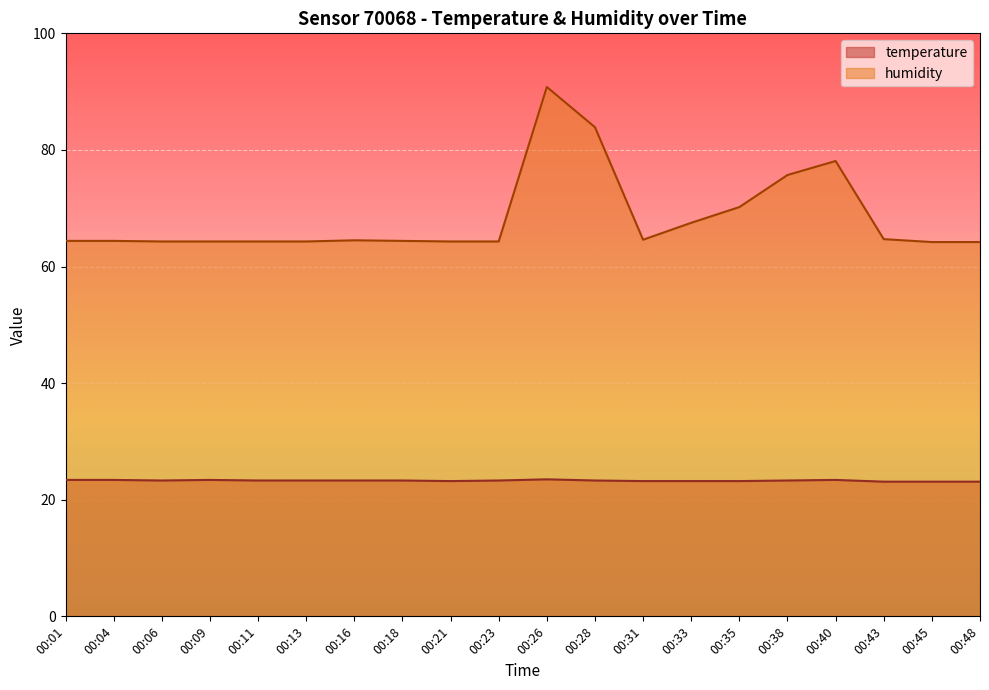

Which category has the lowest value across all series?

00:43